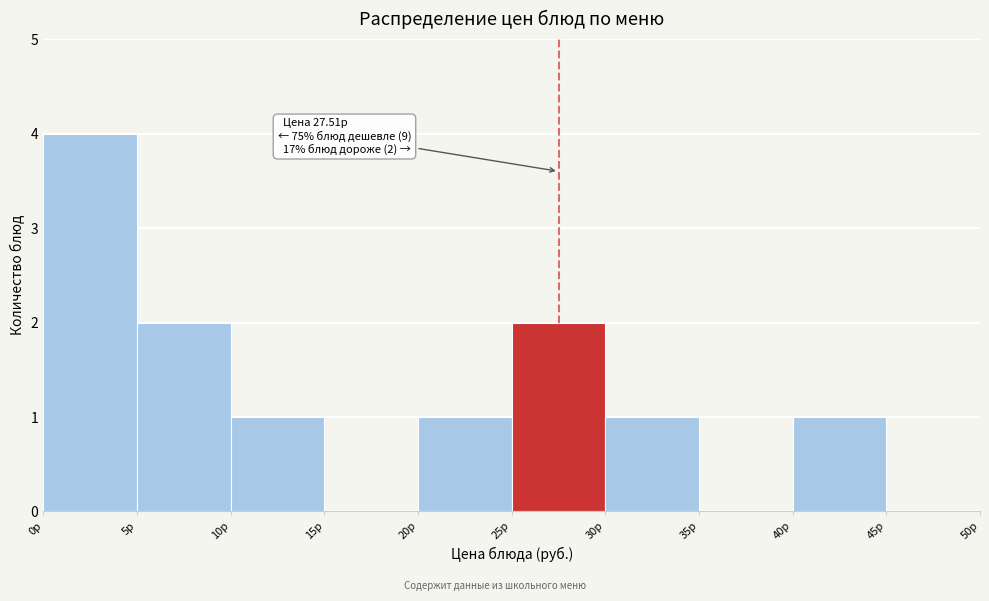

Which range on the x-axis has the tallest bar?

0 to 5